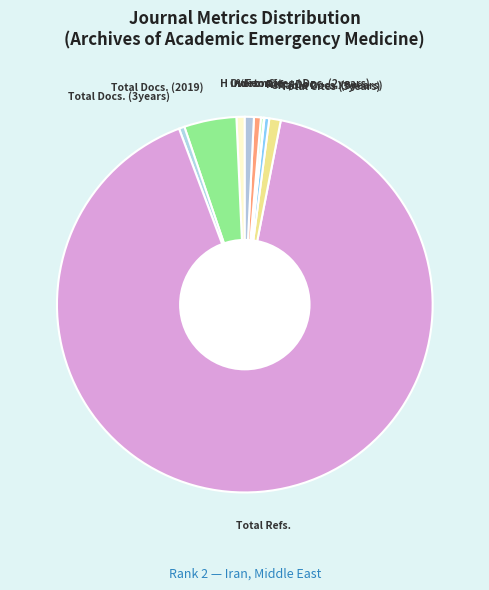

Do Citable Docs. (3years) and Overton together represent more than half of the pie?

No